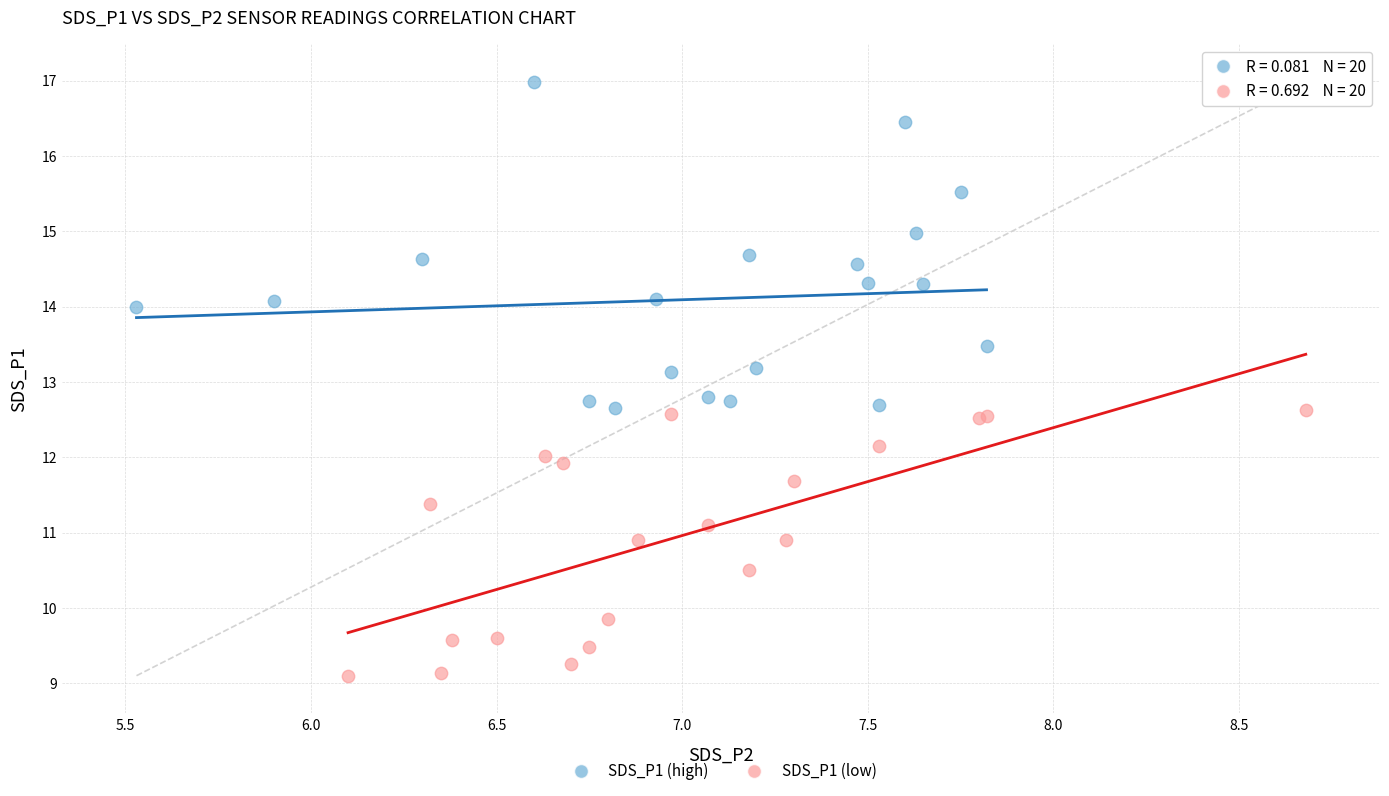

What are all the series names shown in the legend?

SDS_P1 (high), SDS_P1 (low)